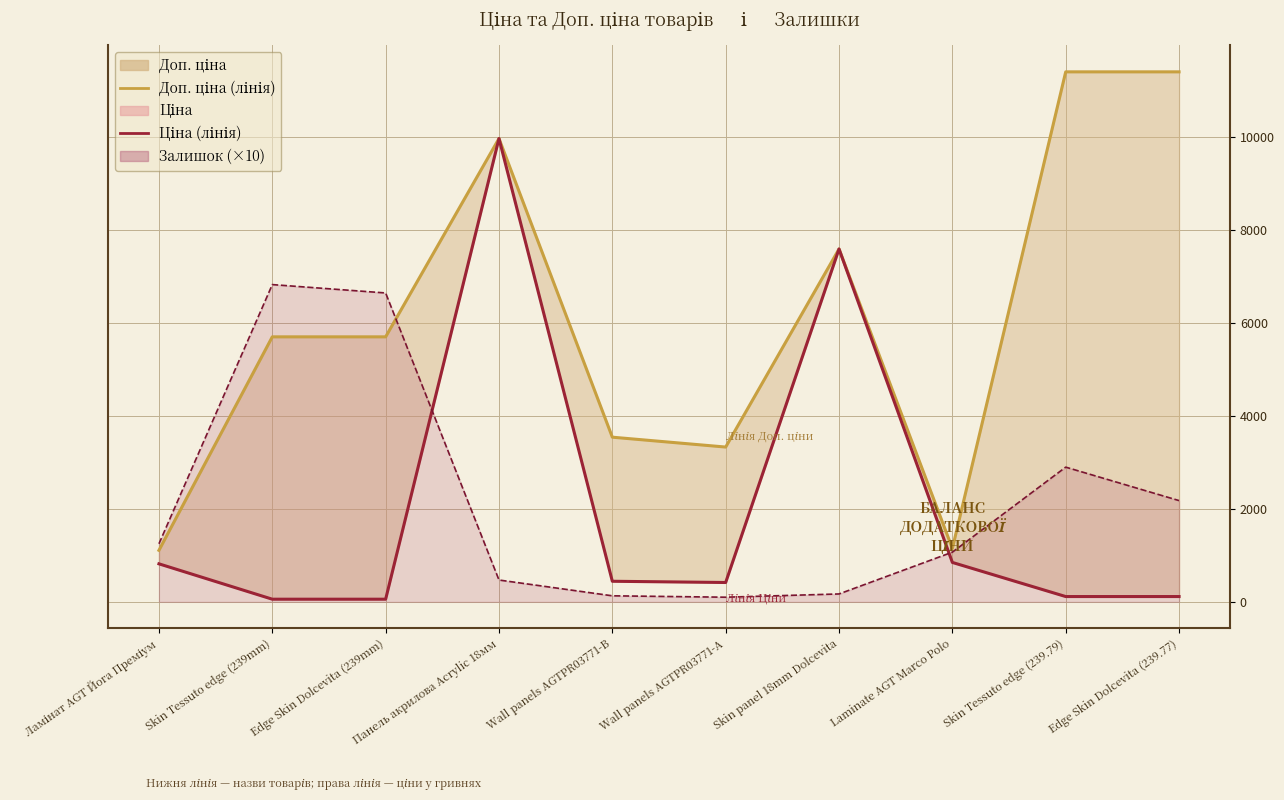

Which series changed the most between Wall panels AGTPR03771-B and Edge Skin Dolcevita (239.77)?

Доп. ціна (лінія)